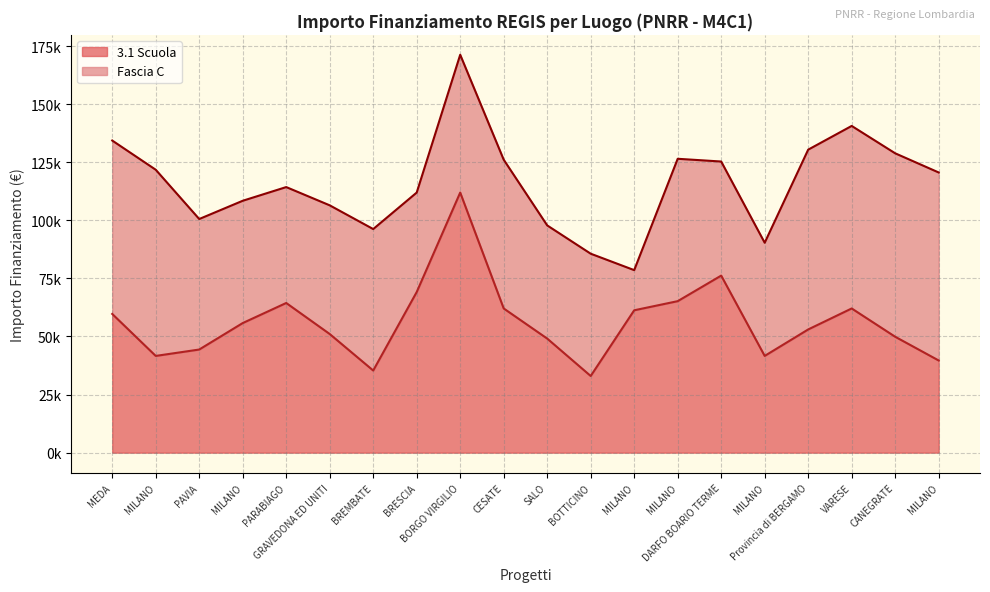

Where does the data first go above 55778?

MEDA